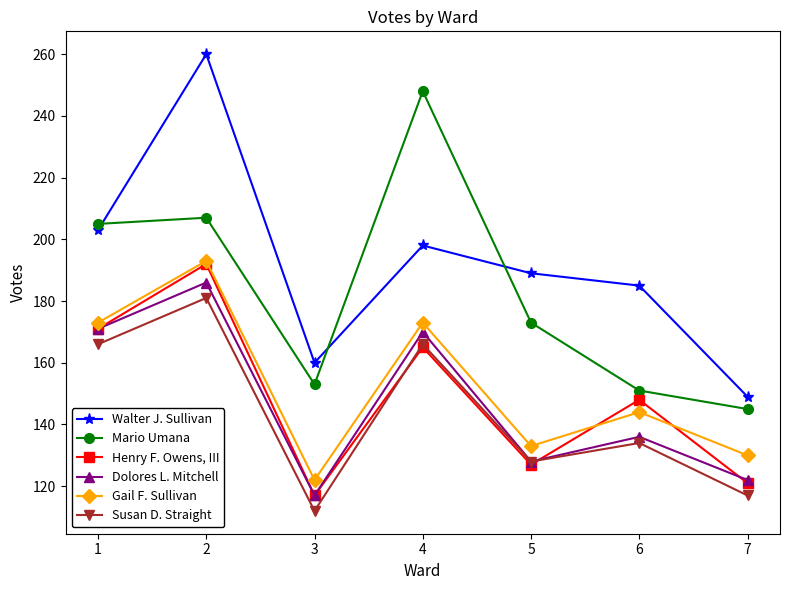

What is the total value across all series at 6?

898